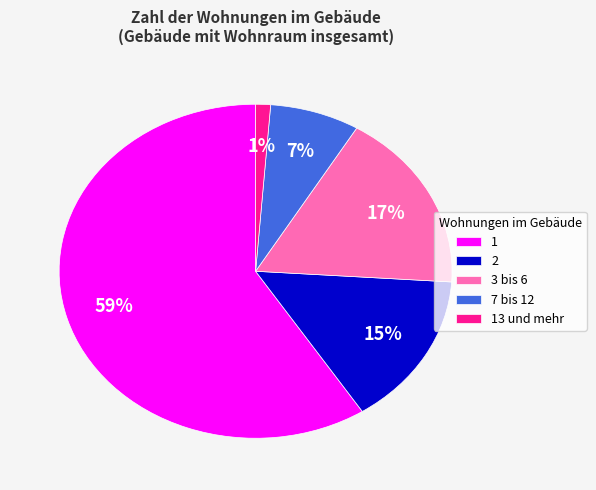

Count the number of slices in the pie.

5